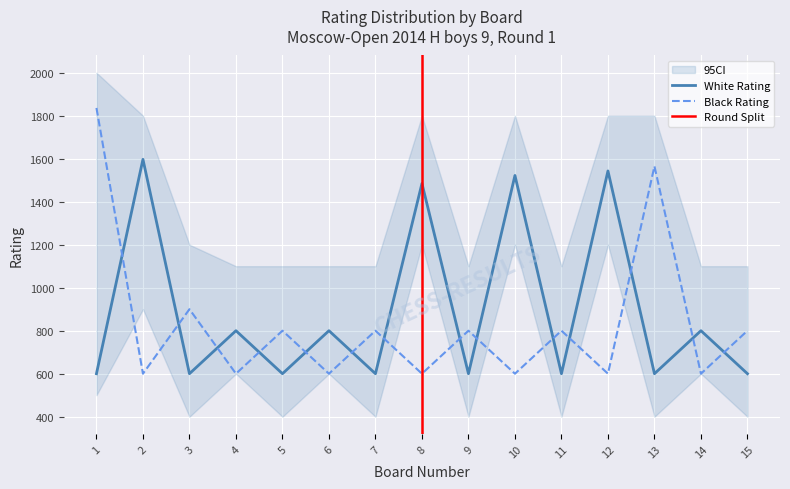

How many intersections are there between Rating_White and Rating_Black?

14